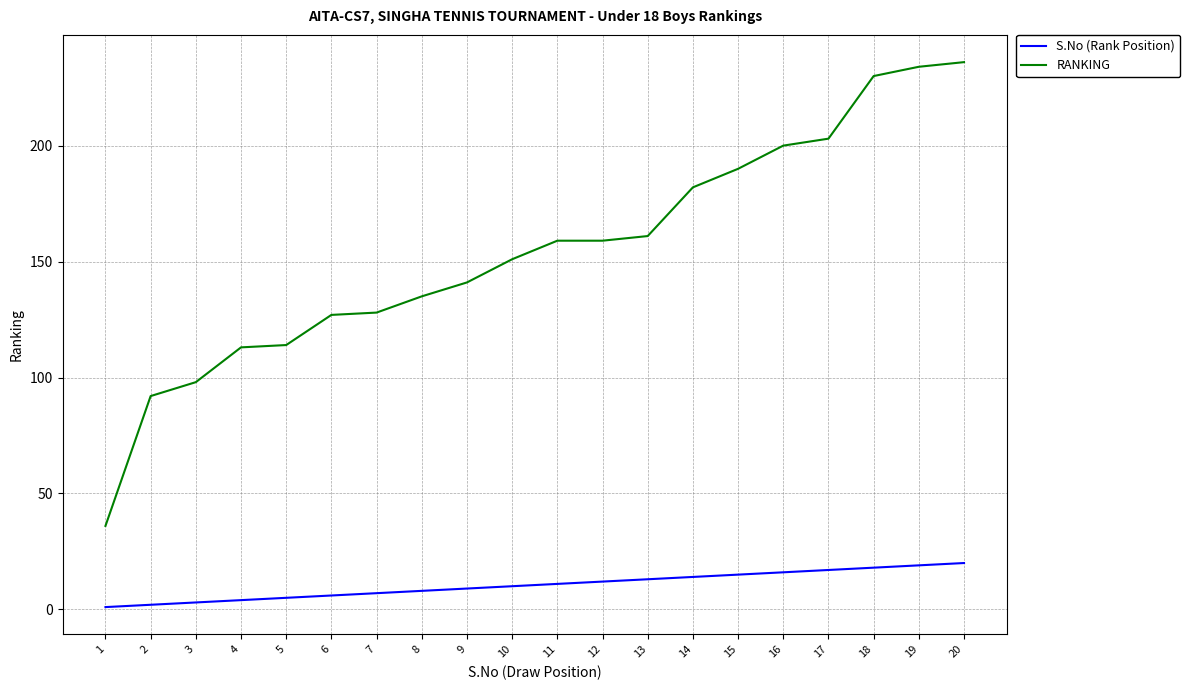

Rank the series by their average value, from lowest to highest.

S.No (Rank Position), RANKING